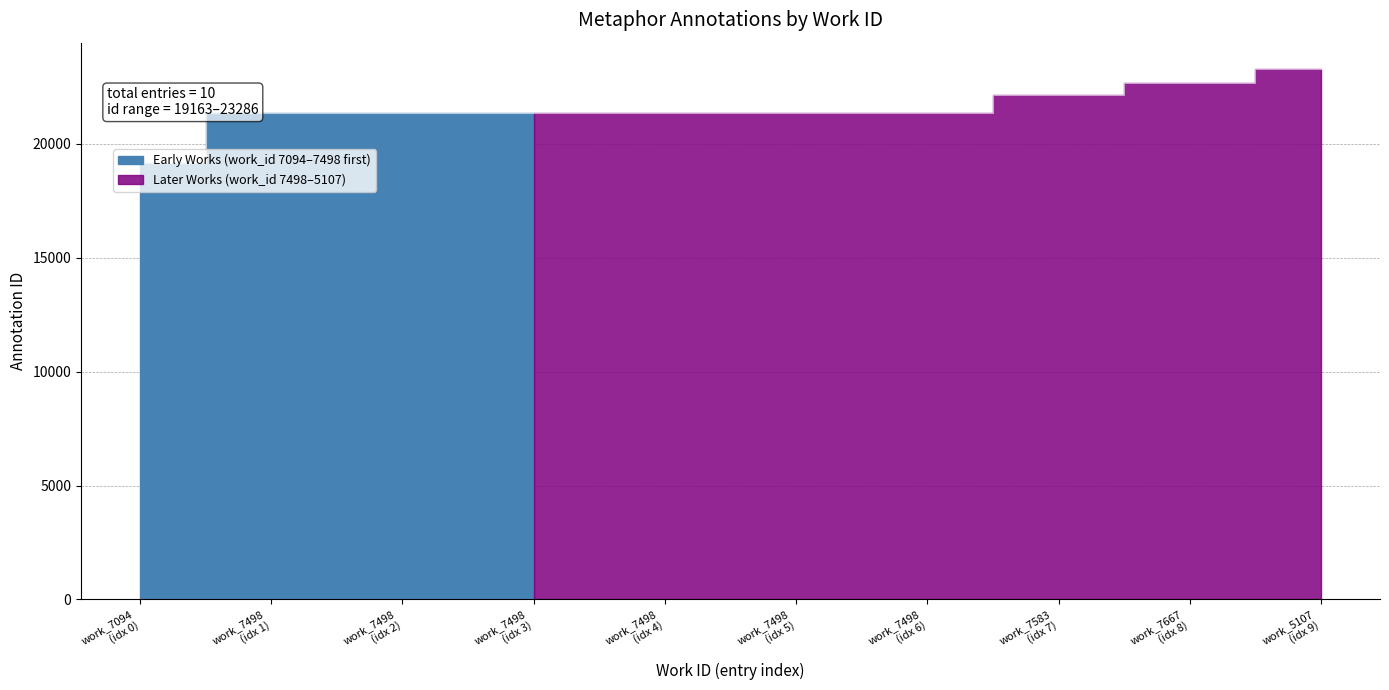

List the labels in order of value, smallest first.

work_7094 (idx 0), work_7498 (idx 1), work_7498 (idx 2), work_7498 (idx 3), work_7498 (idx 4), work_7498 (idx 5), work_7498 (idx 6), work_7583 (idx 7), work_7667 (idx 8), work_5107 (idx 9)